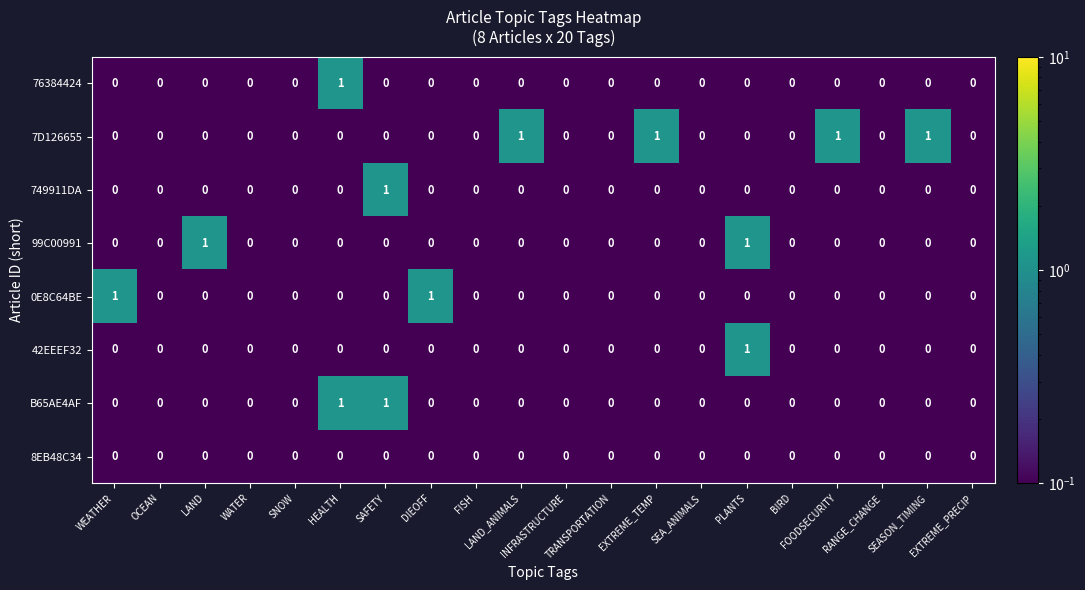

Which series has the largest total across all categories?

7D126655